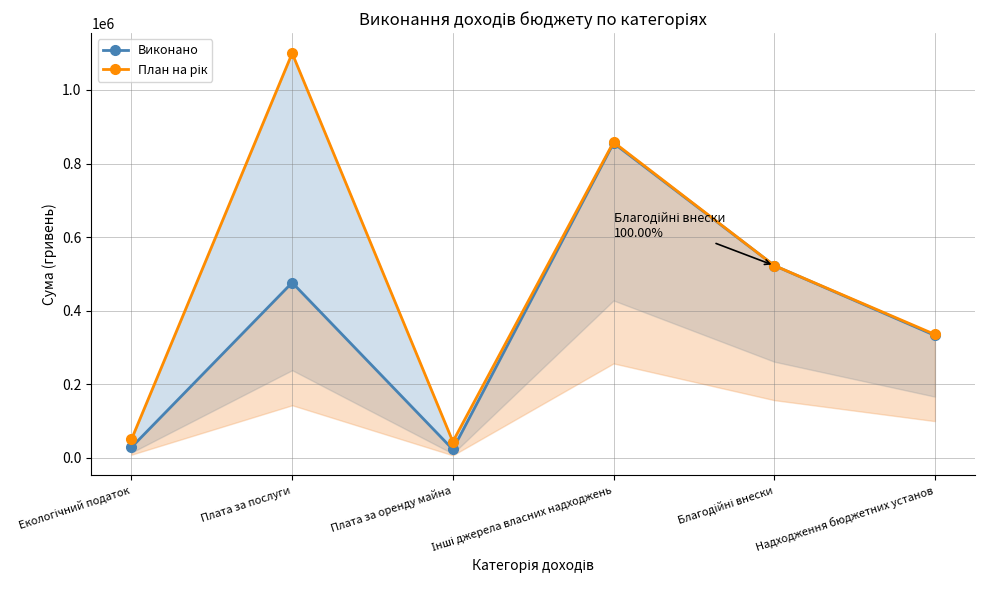

Count the number of categories in the chart.

6